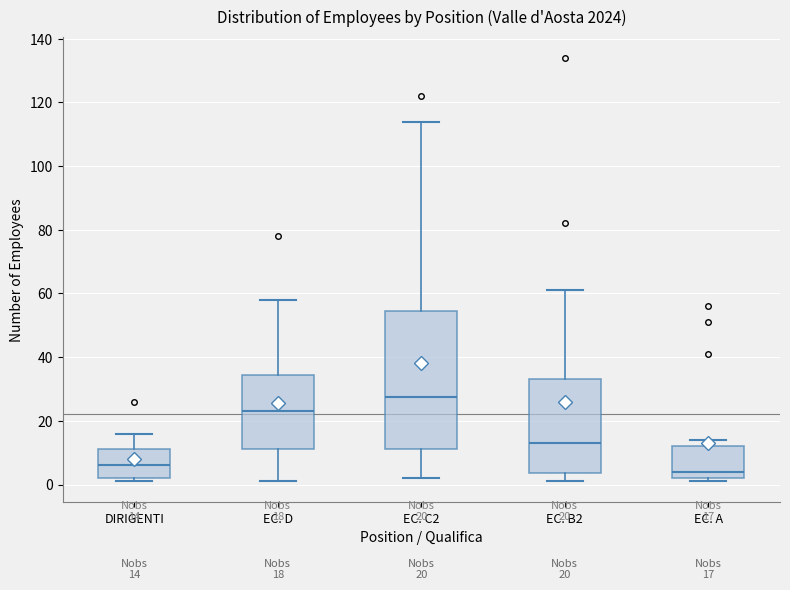

Which box has the highest median line?

EC. C2